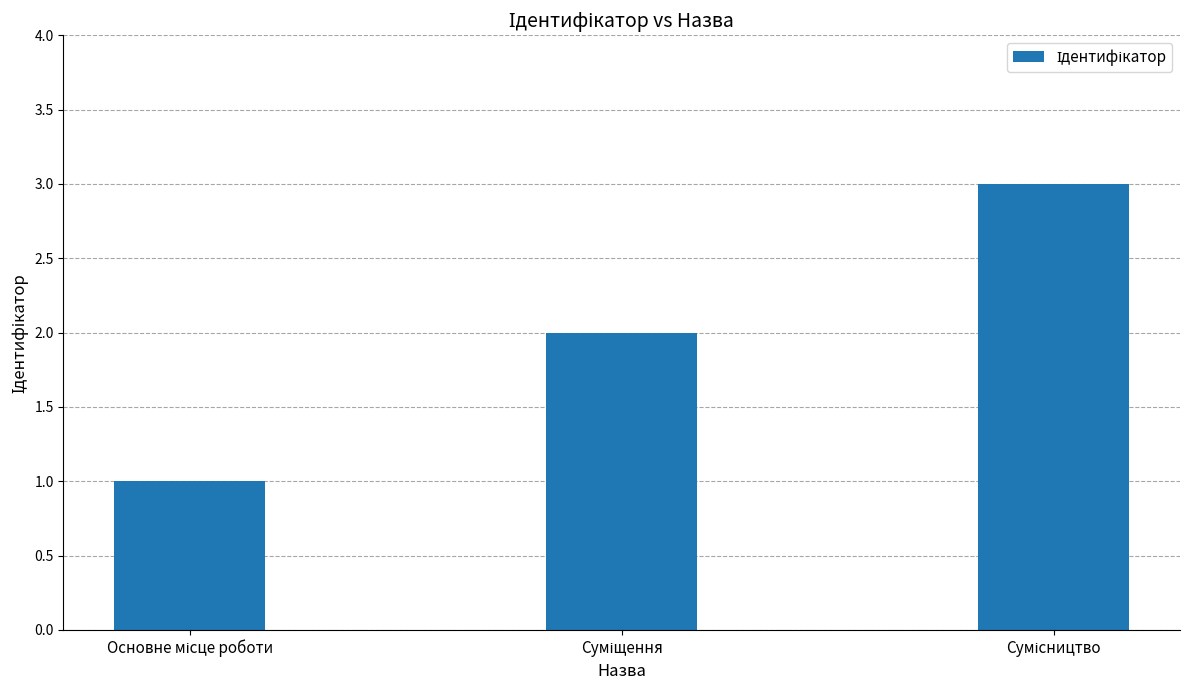

Reading right to left, what are all the values shown in this chart?

3	2	1